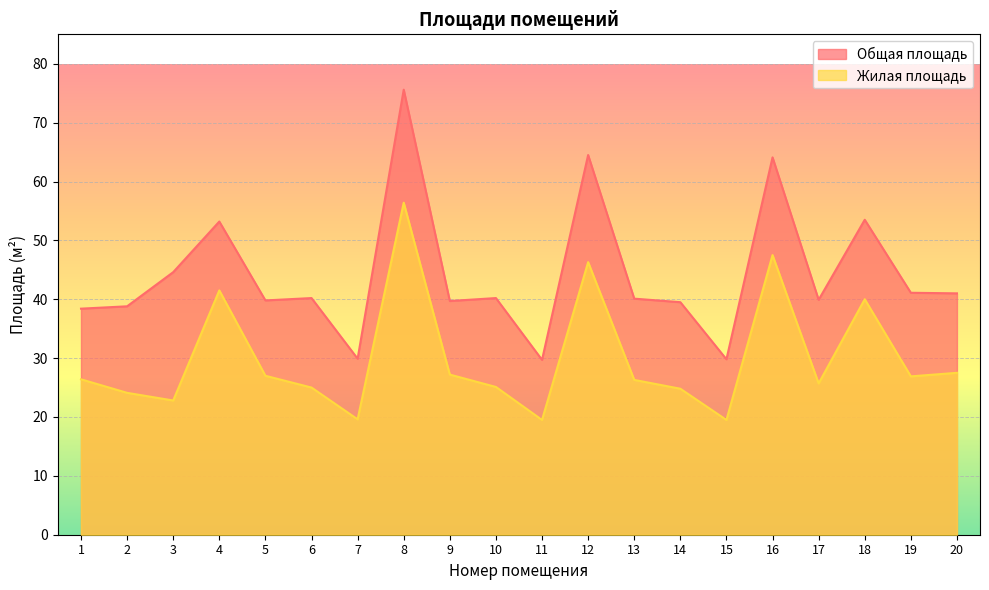

Rank the categories by Жилая площадь value from lowest to highest.

11, 15, 7, 3, 2, 14, 6, 10, 17, 13, 1, 19, 5, 9, 20, 18, 4, 12, 16, 8